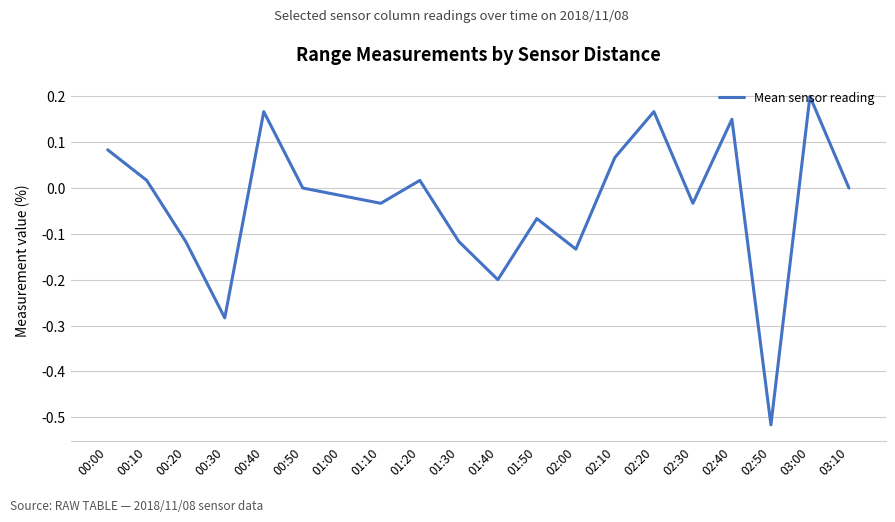

The chart shows a value of 0.2 at 02:20. True or false?

True